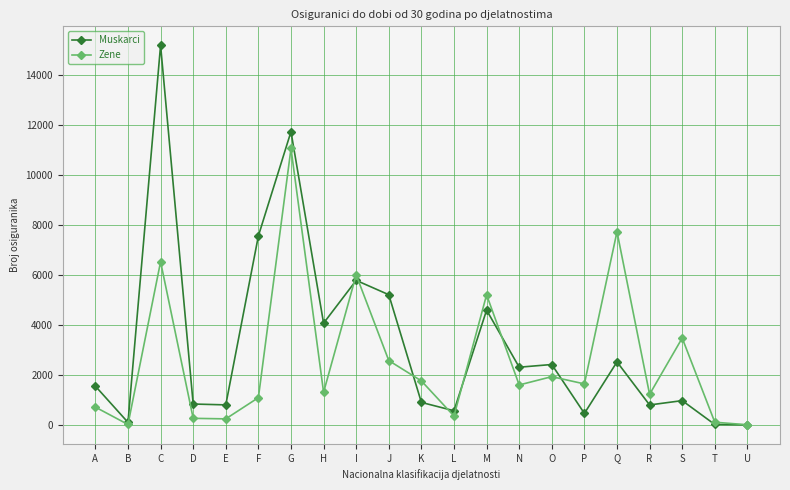

List the series in order of their peak value, lowest first.

Zene, Muskarci